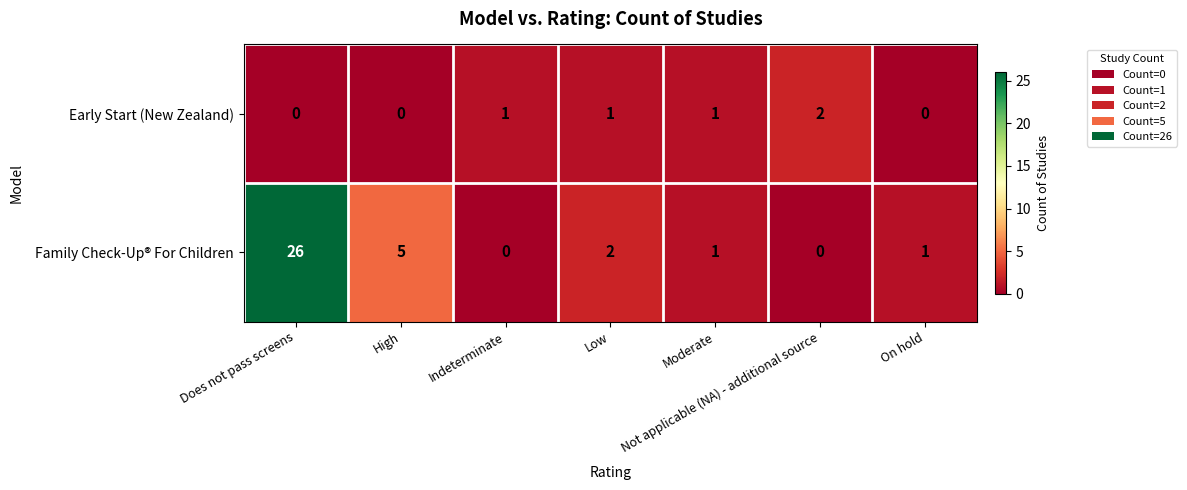

What is the difference between the highest and lowest values at Does not pass screens?

26